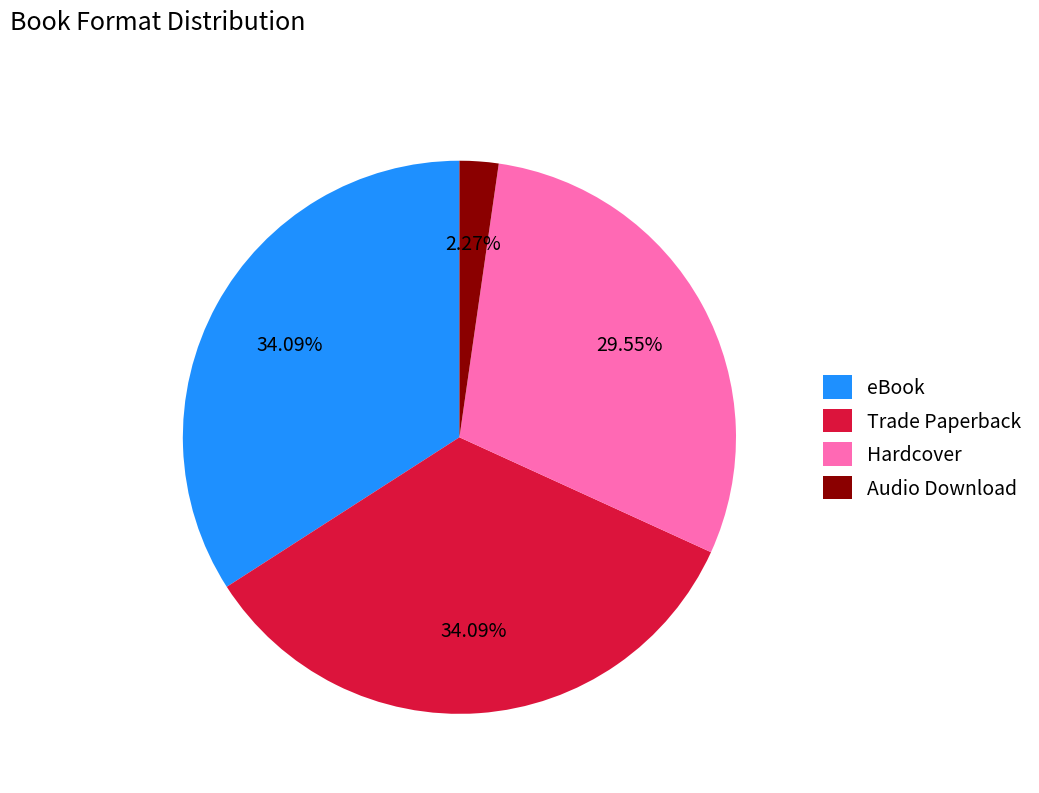

Is there any slice that represents more than half of the pie?

No